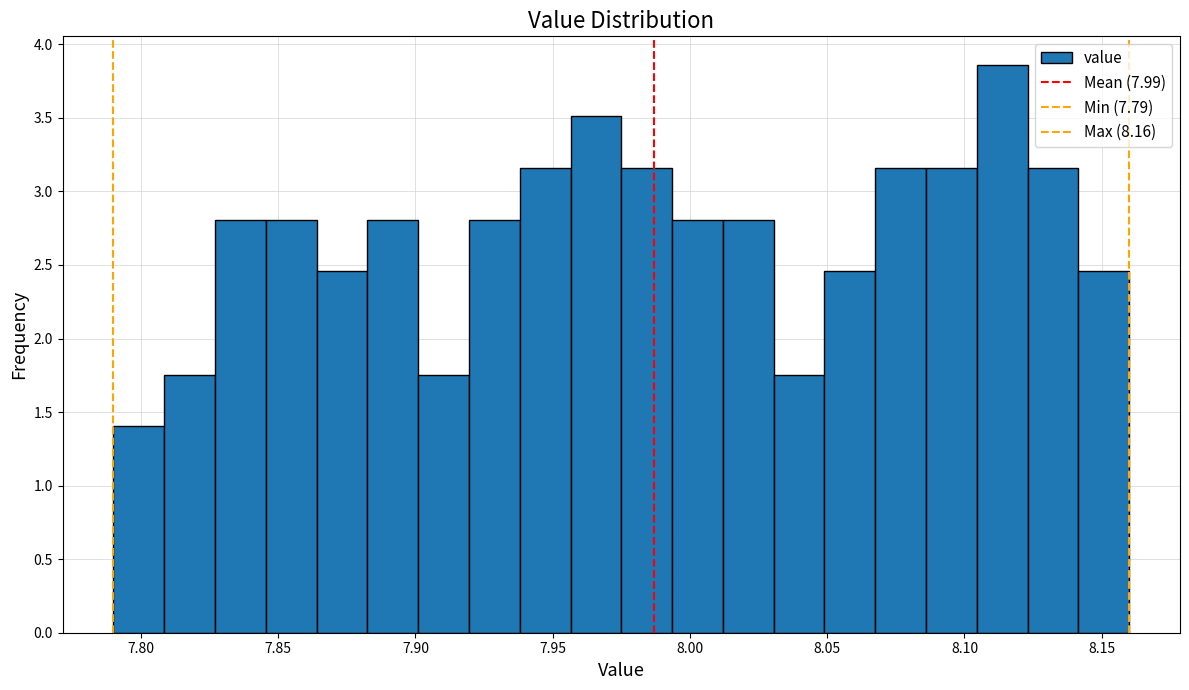

Around what value on the x-axis is the tallest bar? Give the approximate position of its centre, as read against the axis.

8.115